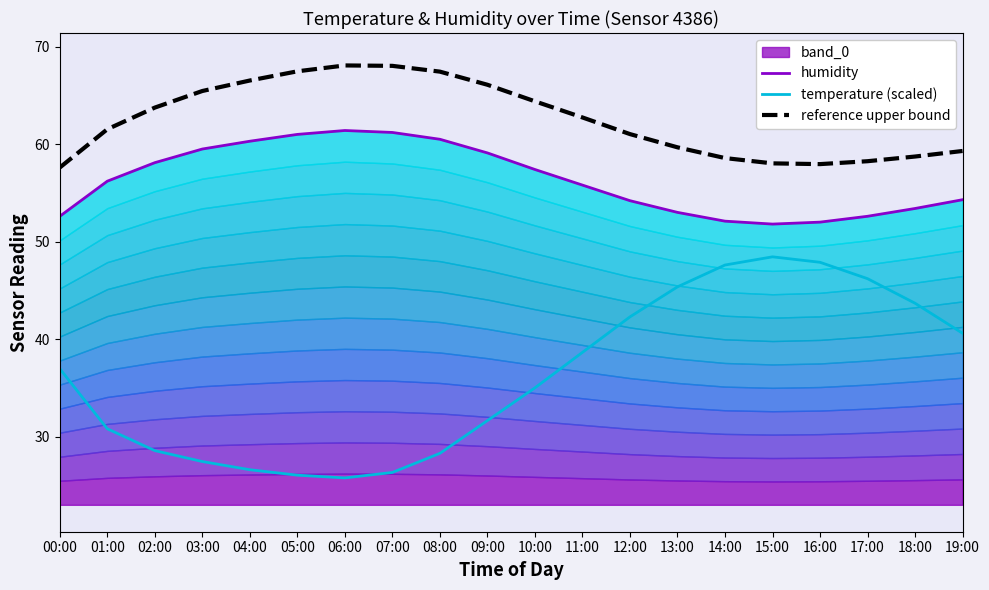

Is the value of temperature (scaled) at 04:00 greater than the value of reference upper bound at 16:00?

No